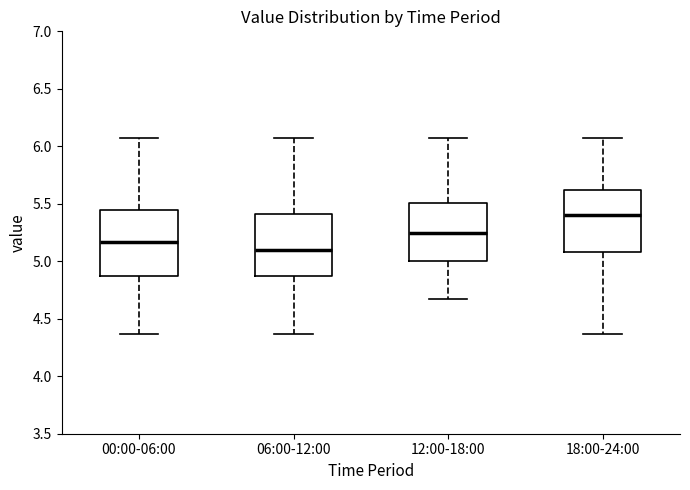

Reading left to right, read every box against the y-axis: the position of its median line, the range the box covers, and the ends of its whiskers. The values are not printed on the chart, so give them approximately, as read against the axis.

00:00-06:00: median 5.15, box 4.85 to 5.45, whiskers 4.35 to 6.05
06:00-12:00: median 5.10, box 4.85 to 5.40, whiskers 4.35 to 6.05
12:00-18:00: median 5.25, box 5.00 to 5.50, whiskers 4.65 to 6.05
18:00-24:00: median 5.40, box 5.10 to 5.60, whiskers 4.35 to 6.05